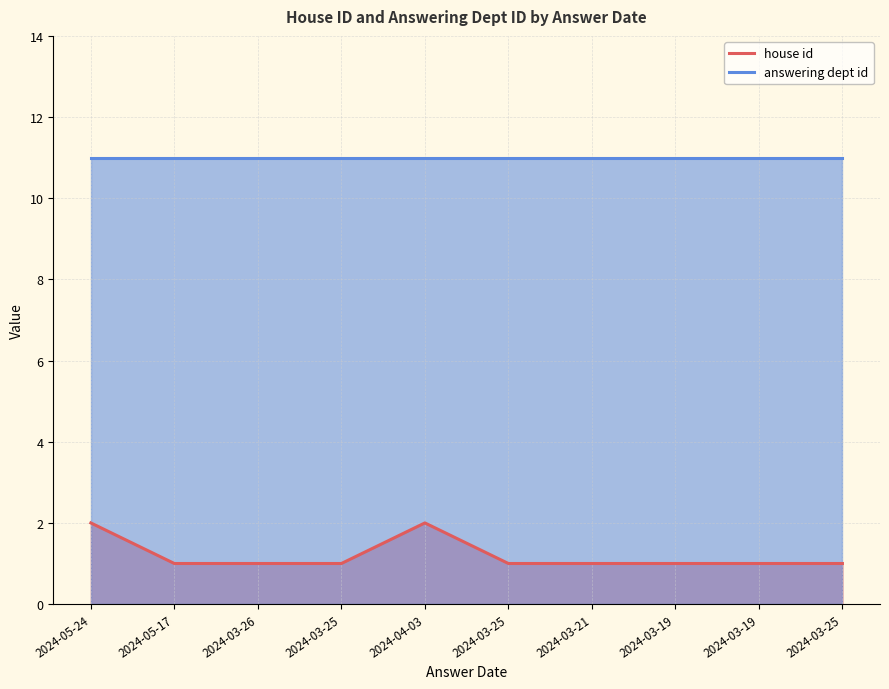

What is the approximate value of answering dept id at 2024-05-24?

11